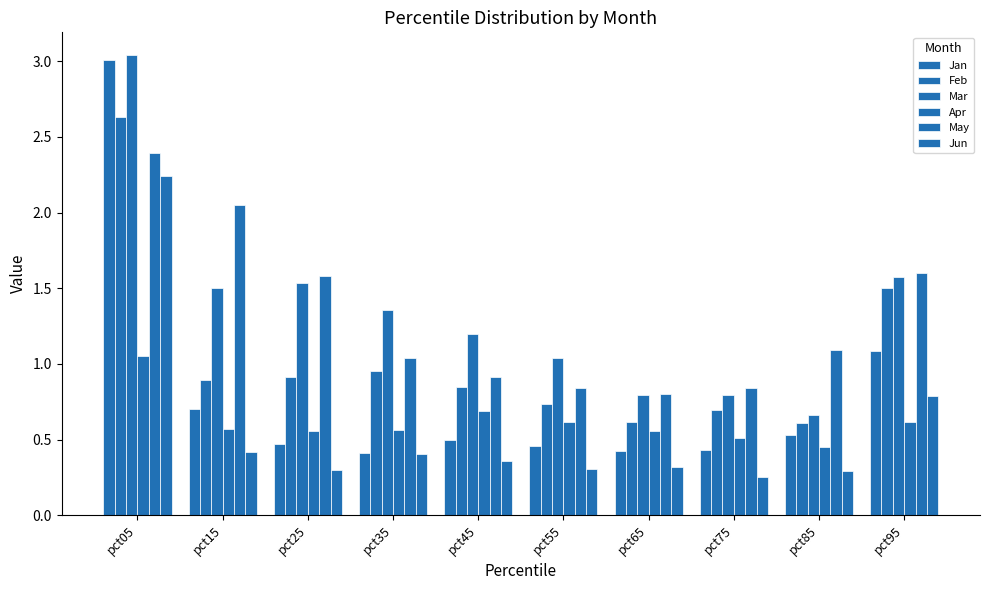

Which series has the largest total across all categories?

Mar